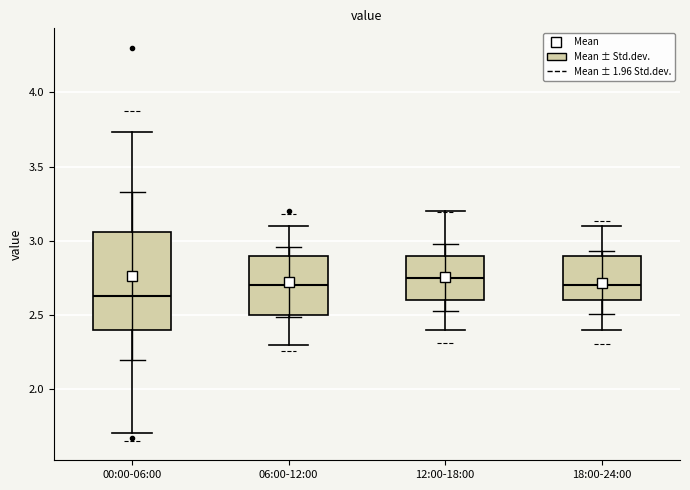

Where does the lower whisker of the box for 18:00-24:00 end on the y-axis? The values are not printed on the chart, so give them approximately, as read against the axis.

2.40